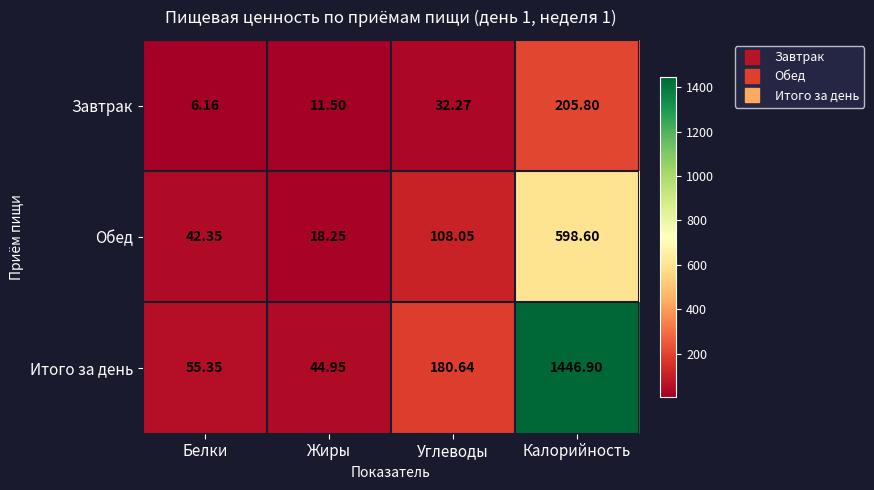

Where does the Итого за день series first go above 180?

Углеводы